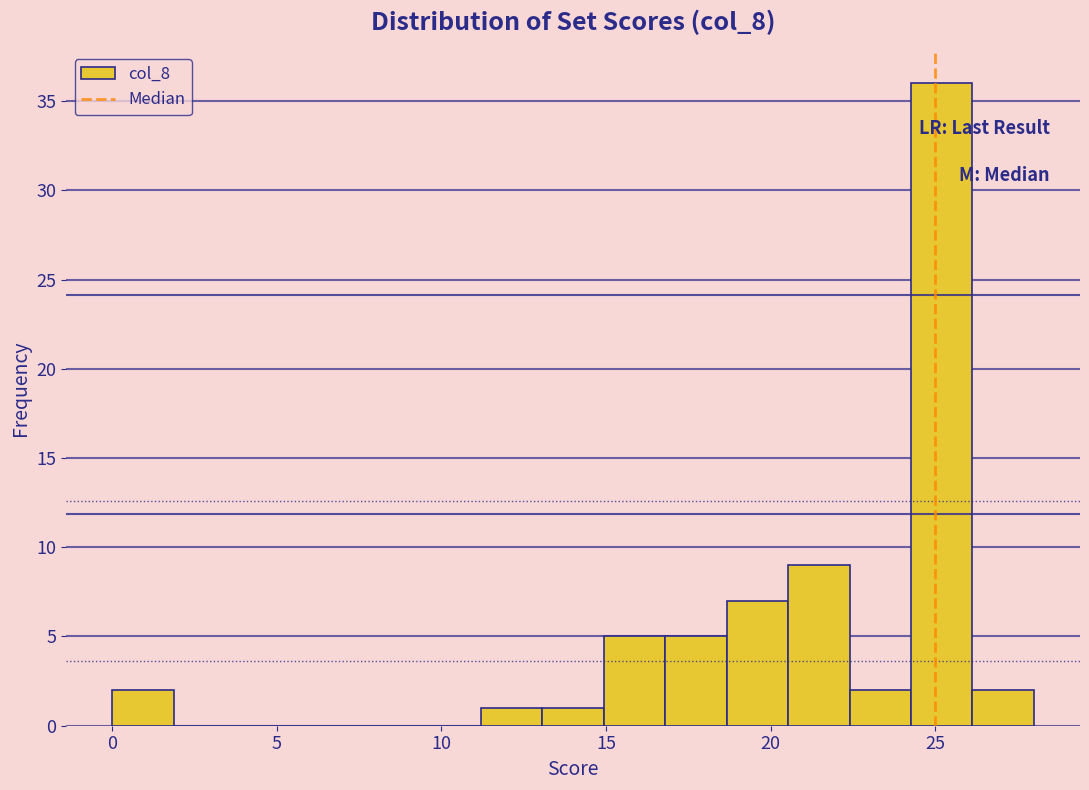

Around what value on the x-axis is the tallest bar? Give the approximate position of its centre, as read against the axis.

25.0